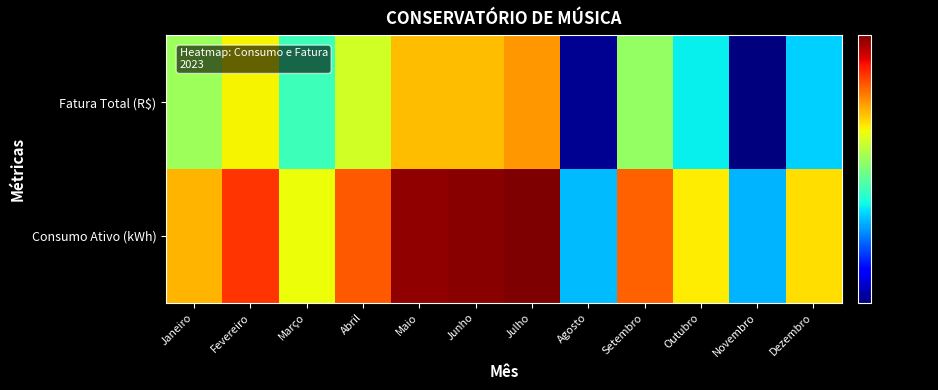

What is the difference between the highest and lowest values at Agosto?

91.4